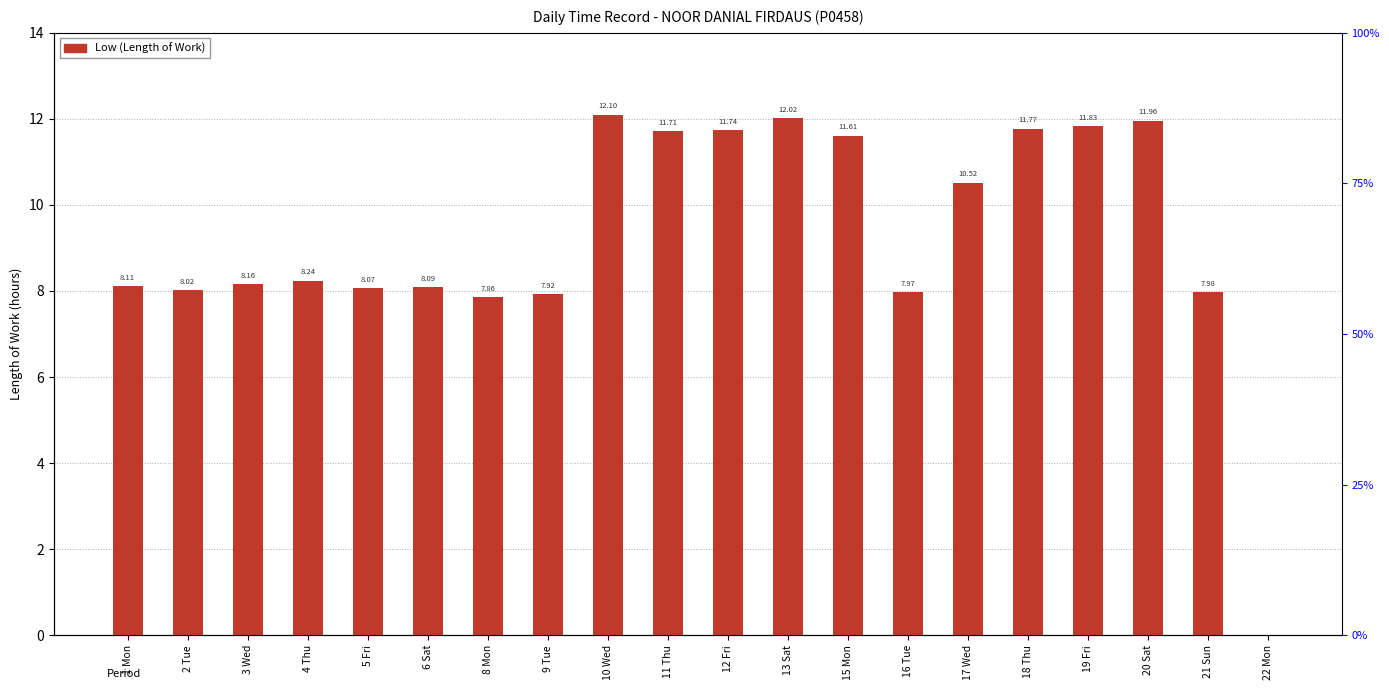

List the labels in order of value, largest first.

10 Wed, 13 Sat, 20 Sat, 19 Fri, 18 Thu, 12 Fri, 11 Thu, 15 Mon, 17 Wed, 4 Thu, 3 Wed, 1 Mon, 6 Sat, 5 Fri, 2 Tue, 21 Sun, 16 Tue, 9 Tue, 8 Mon, 22 Mon